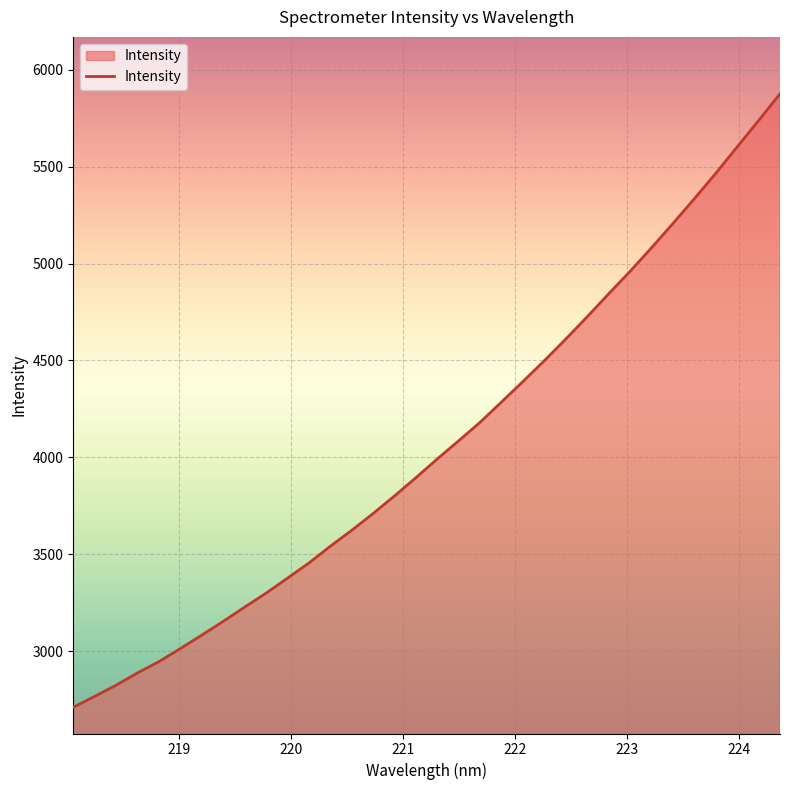

What is the smallest value displayed?

2709.8